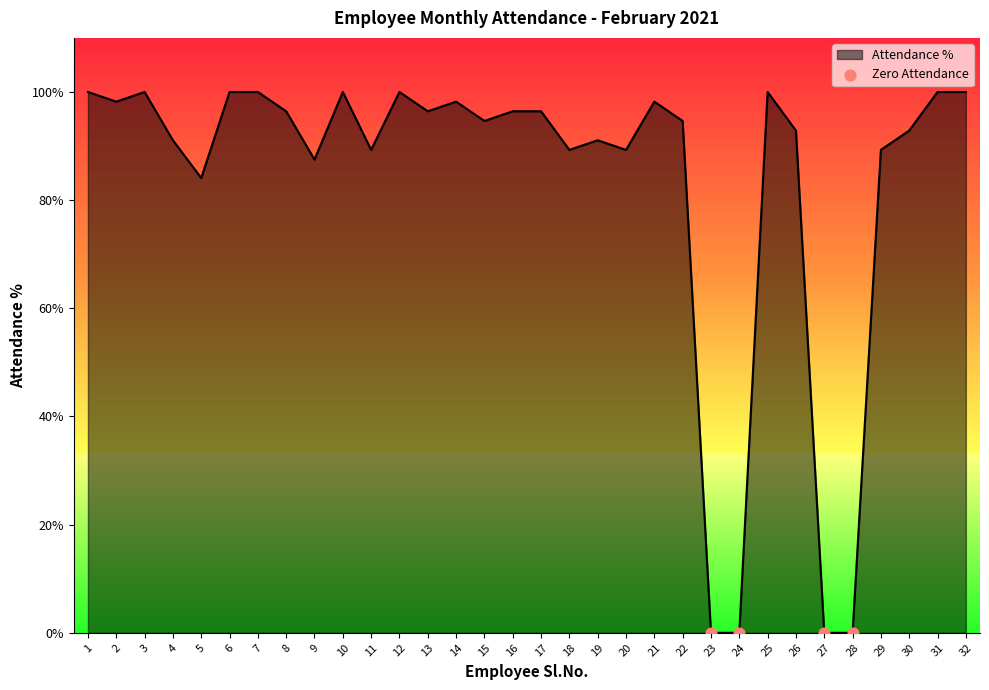

What is the change in value from 5 to 15?

+10.5